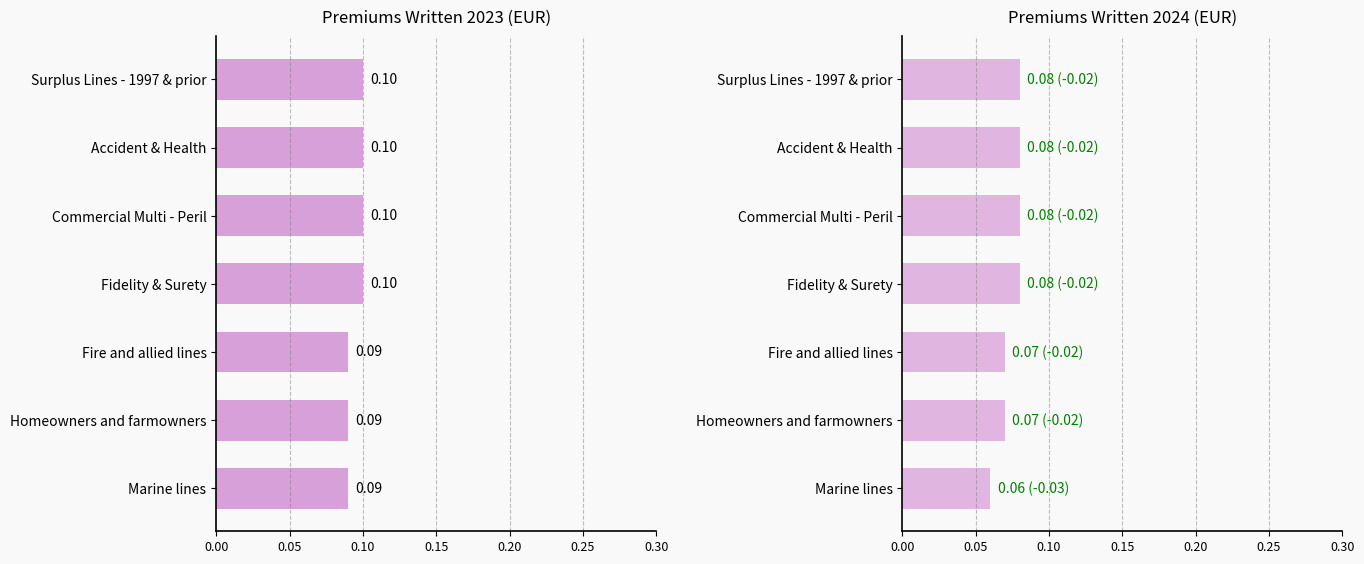

What is the maximum value for Premiums Written 2023?

0.1